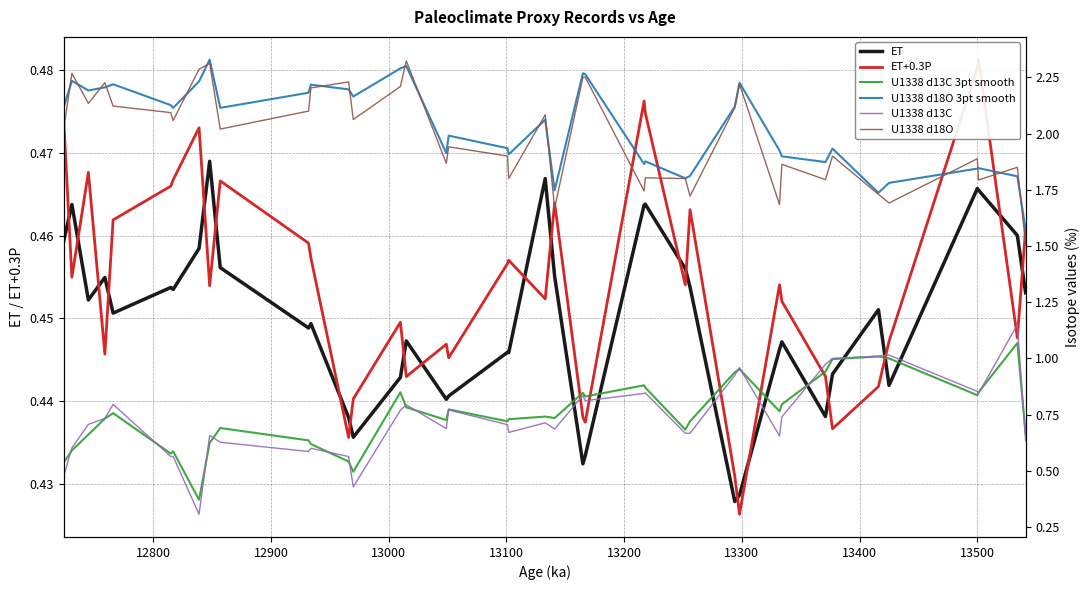

The value of U1338 d13C 3pt smooth at 16 is 1.1. True or false?

False